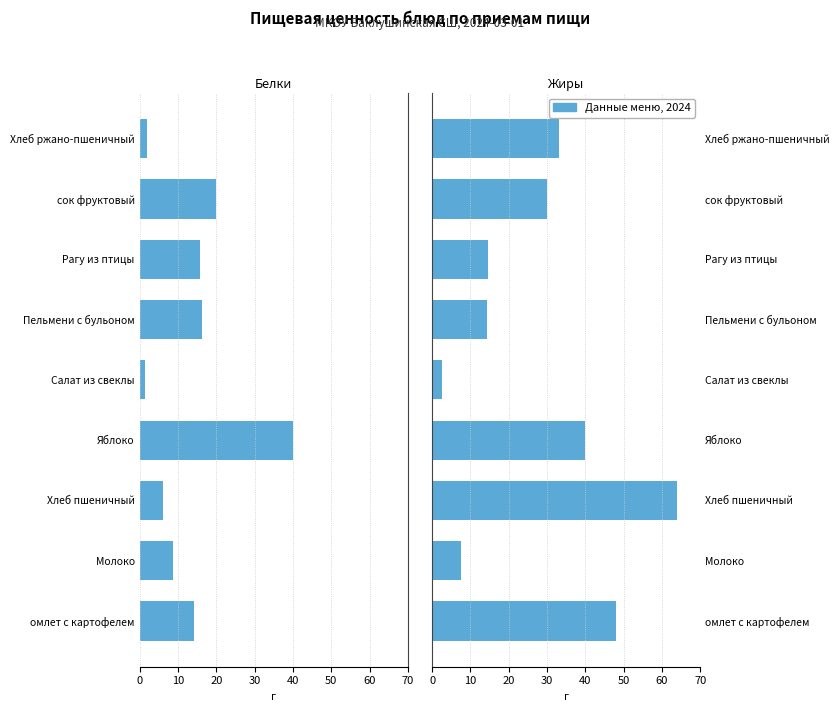

How many bars are there in each group?

2